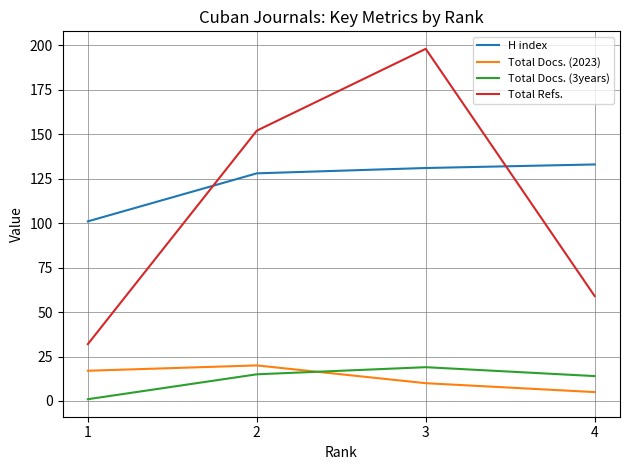

Which series has the largest total across all categories?

H index